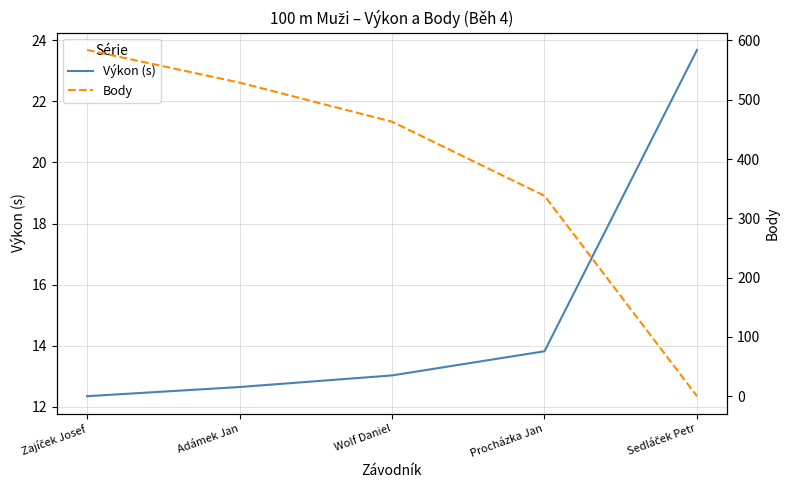

What is the sum of all Výkon (s) values?

75.5